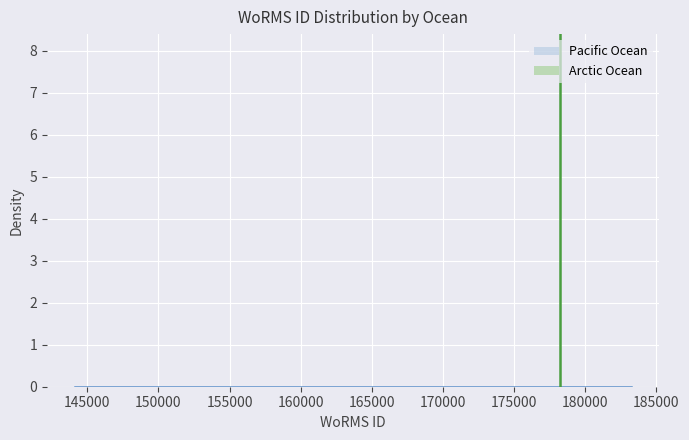

How many bars are there in total?

16